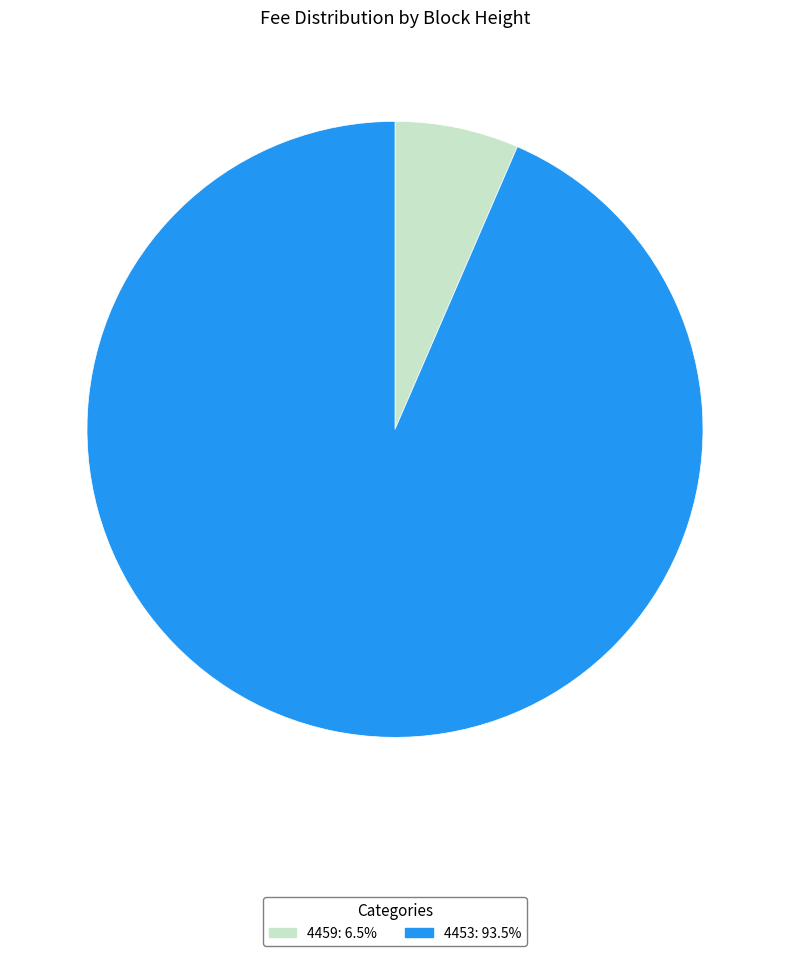

What is the smallest slice in the pie chart?

4459